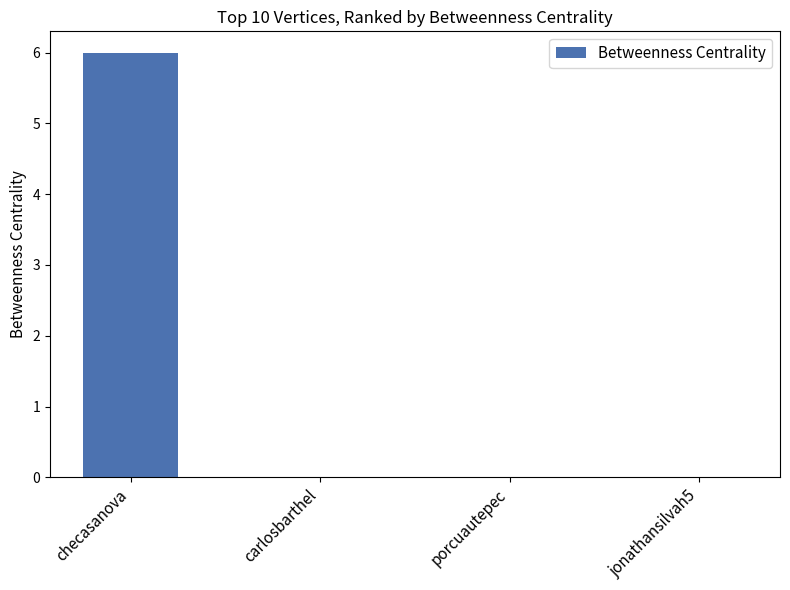

Which label corresponds to the largest value in the chart?

checasanova